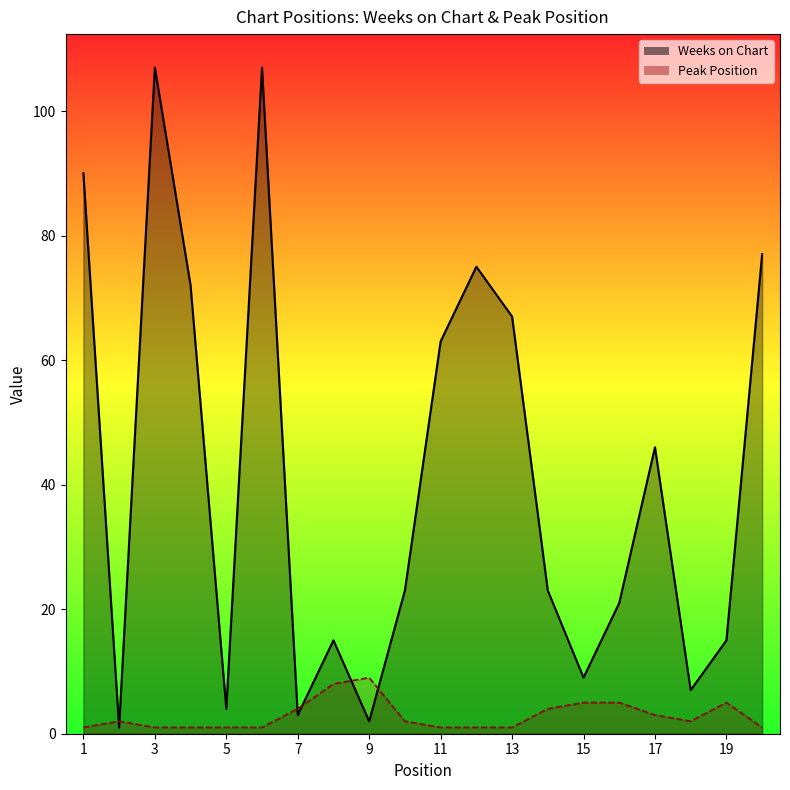

What is the difference between the Weeks on Chart values at 19 and 17?

31